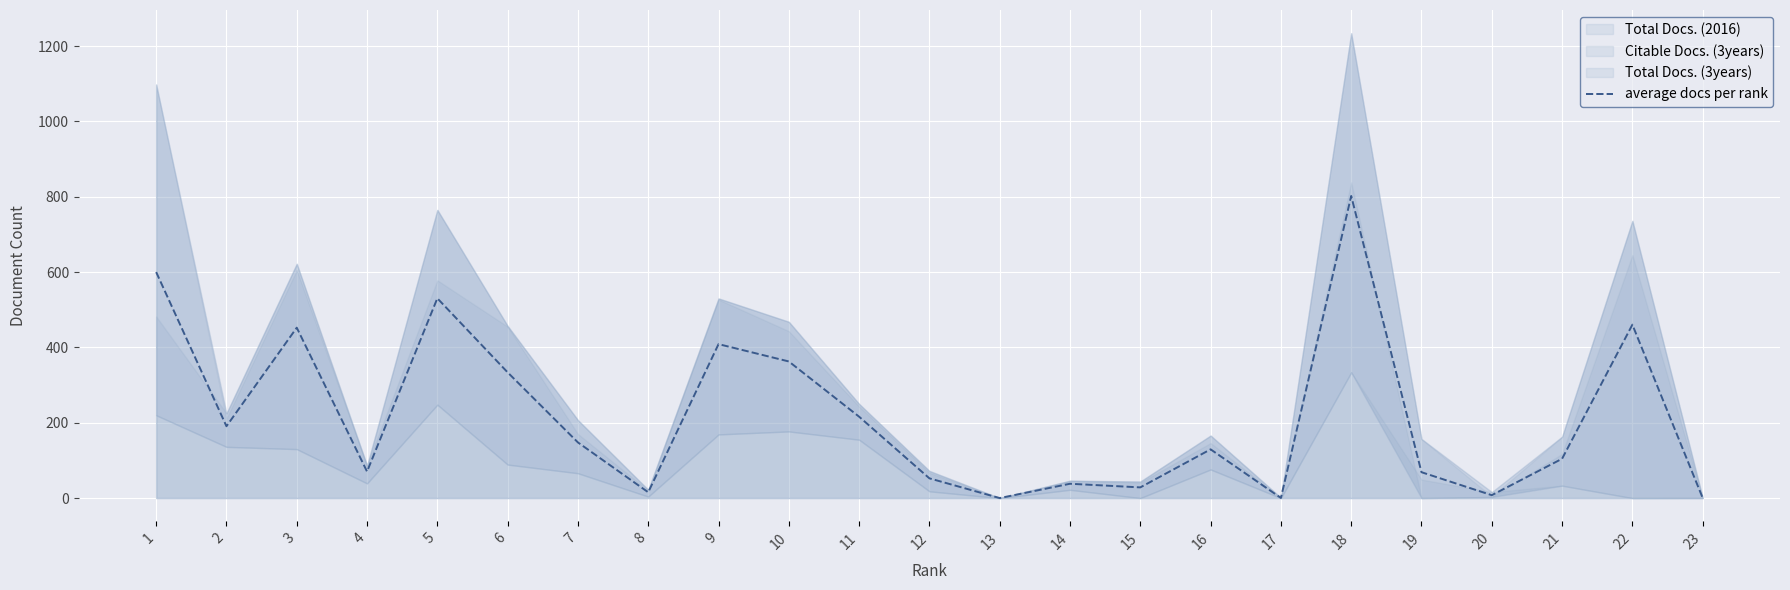

What is the average value?

218.2